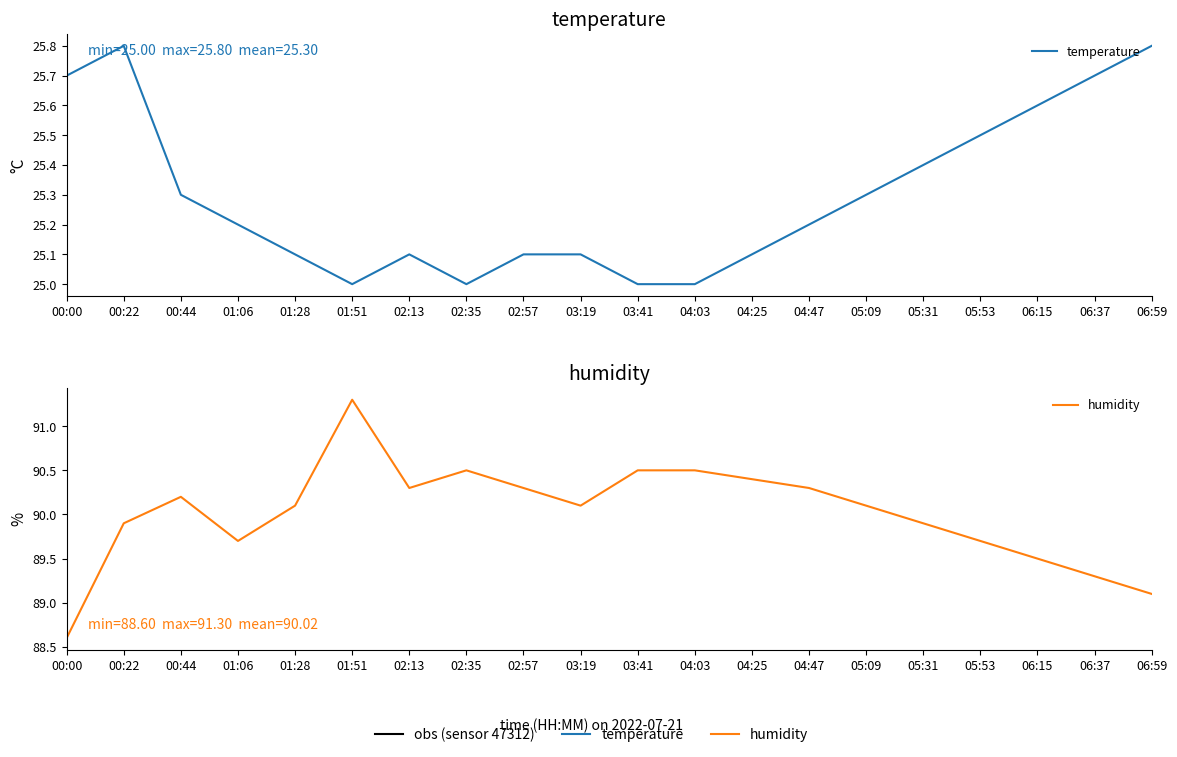

What is the label of the 12th point from the right?

02:57